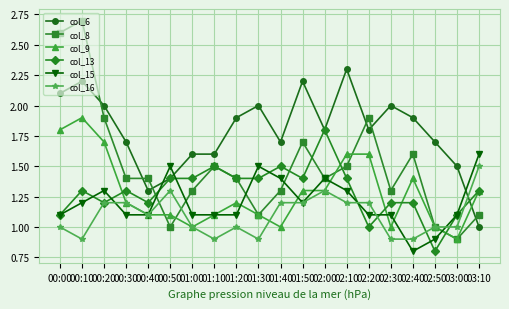

The value of col_9 at 00:10 is 1.9. True or false?

True